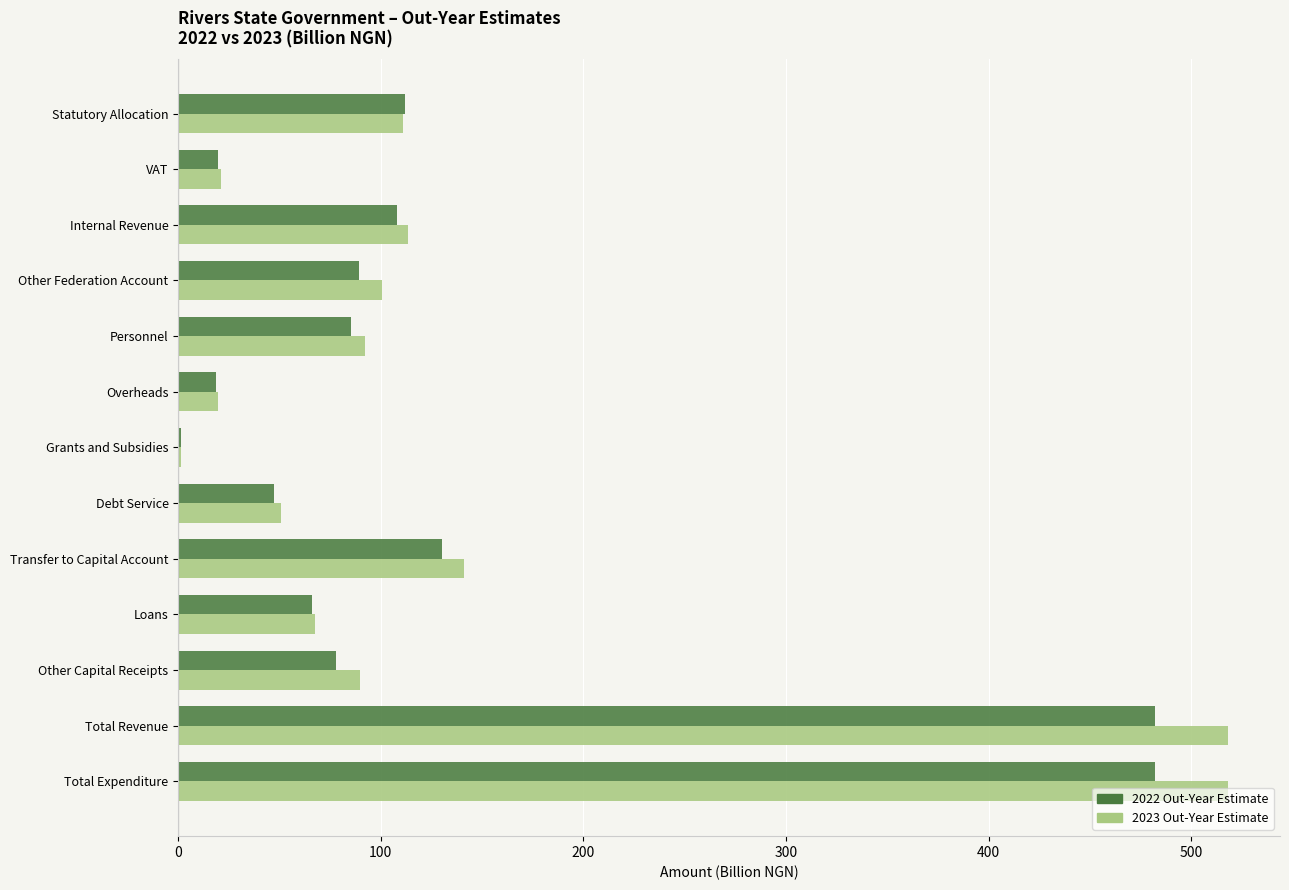

Which series changed the most between VAT and Loans?

2023 Out-Year Estimate